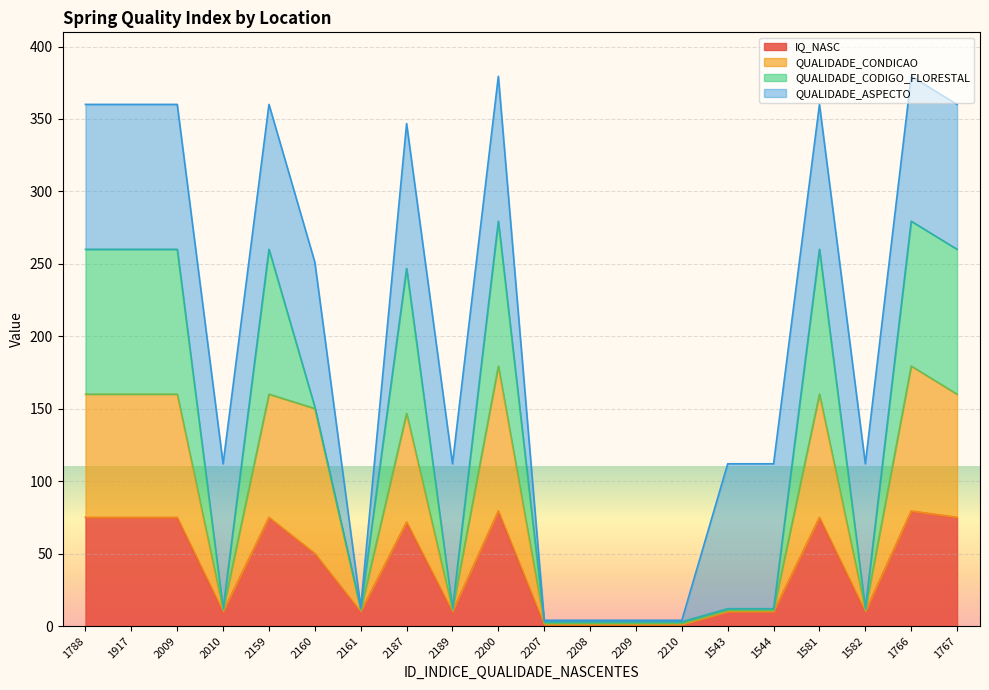

What is the label of the 3rd point from the left?

2009